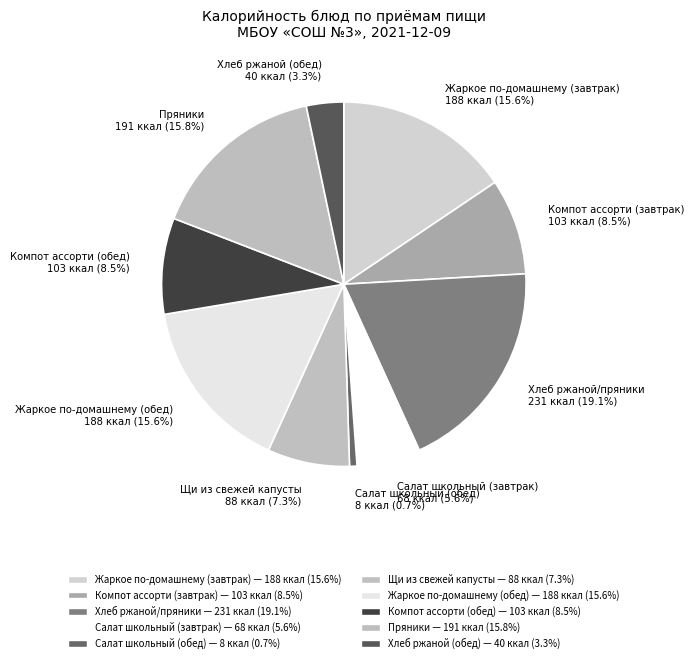

Is there a majority slice in this chart?

No